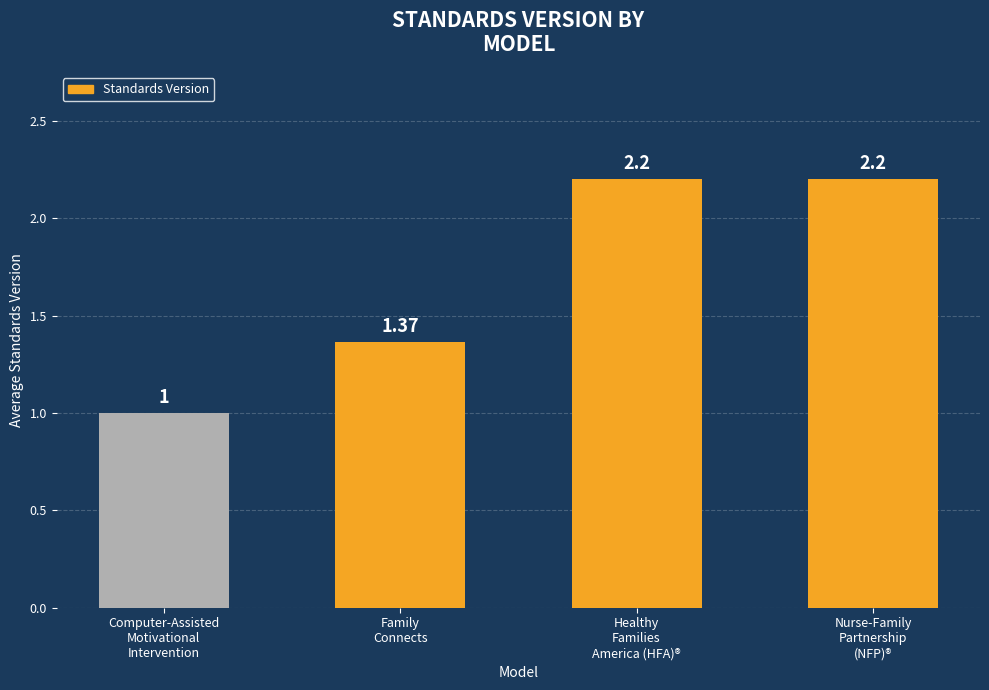

What position from the left is Family
Connects?

2